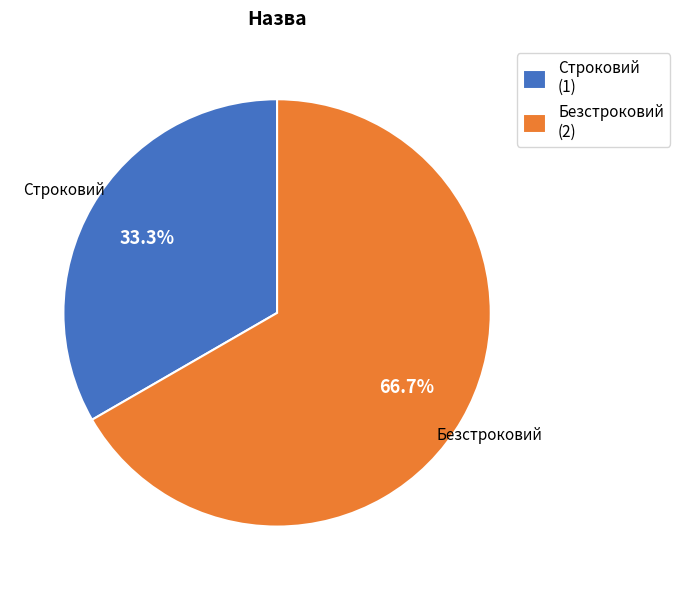

What percentage do Безстроковий and Строковий together represent?

100.0%